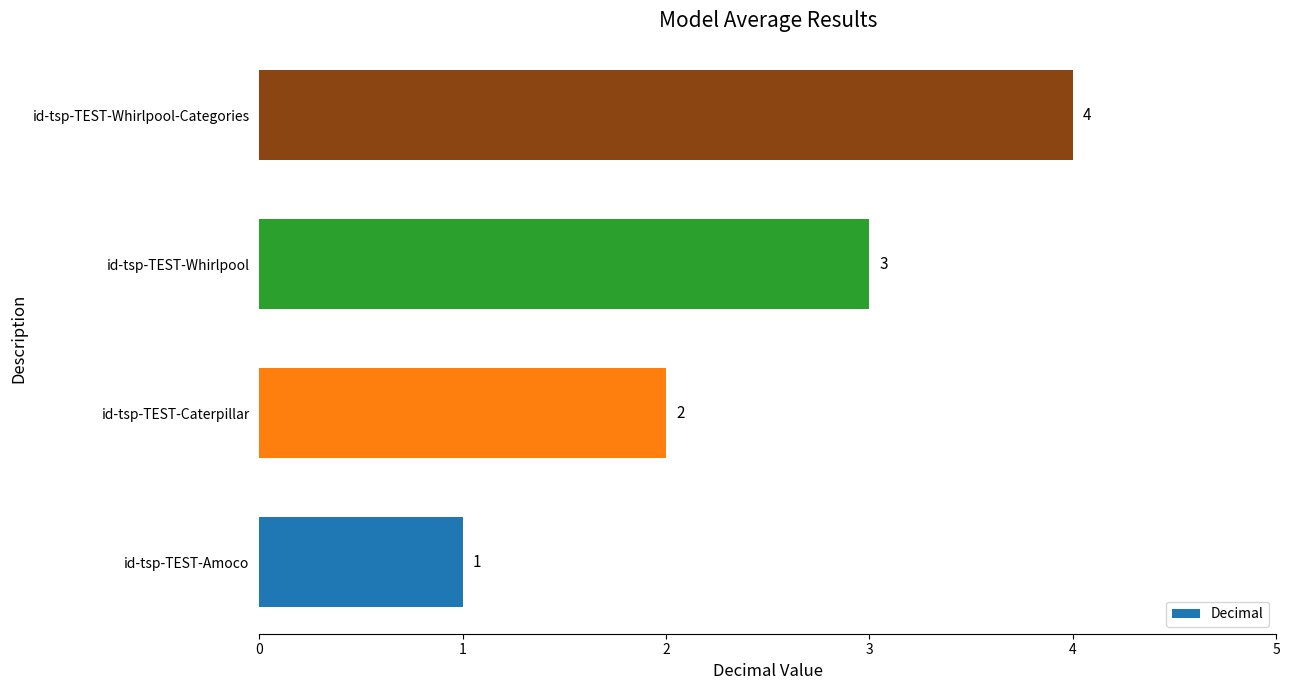

Rank the categories by value from highest to lowest.

id-tsp-TEST-Whirlpool-Categories, id-tsp-TEST-Whirlpool, id-tsp-TEST-Caterpillar, id-tsp-TEST-Amoco